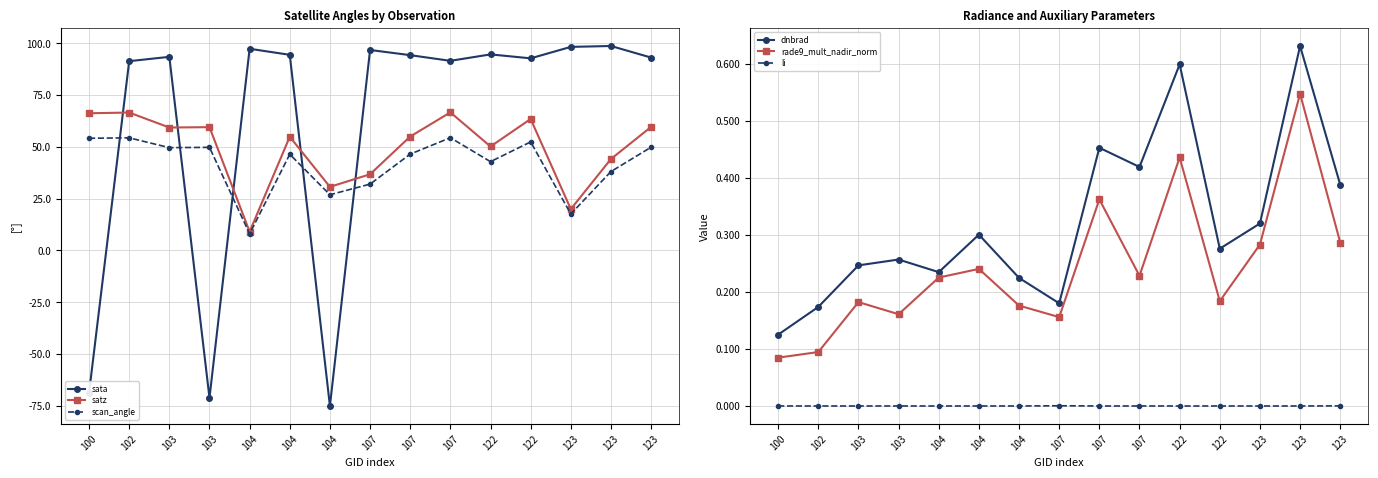

What are all the series names shown in the legend?

sata, satz, scan_angle, dnbrad, rade9_mult_nadir_norm, li